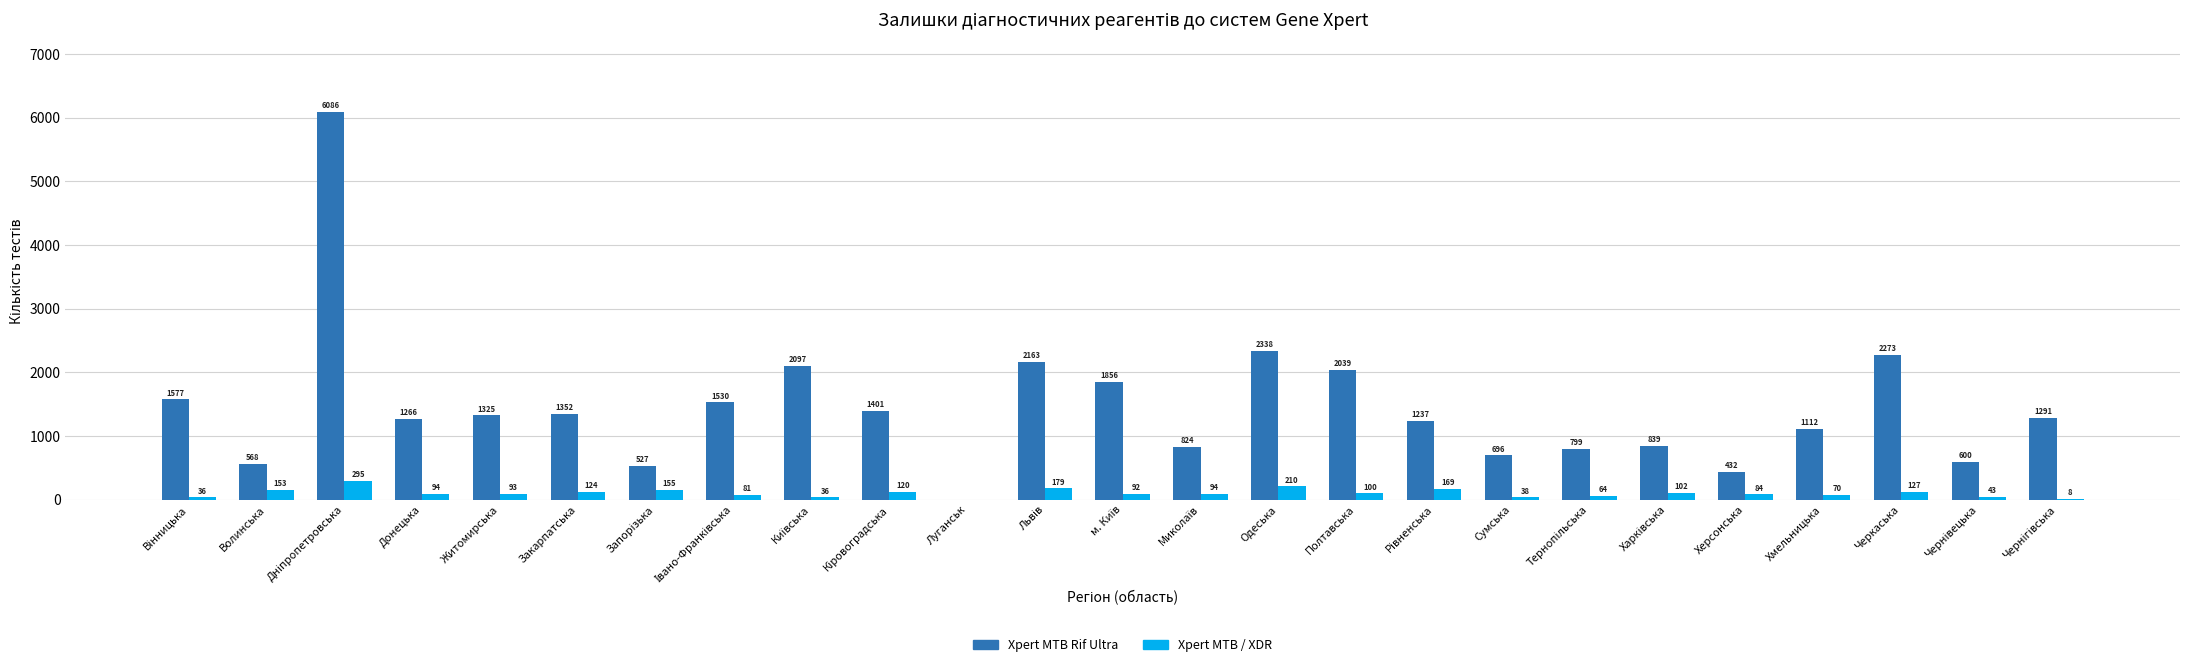

Which series has the largest total across all categories?

Xpert MTB Rif Ultra